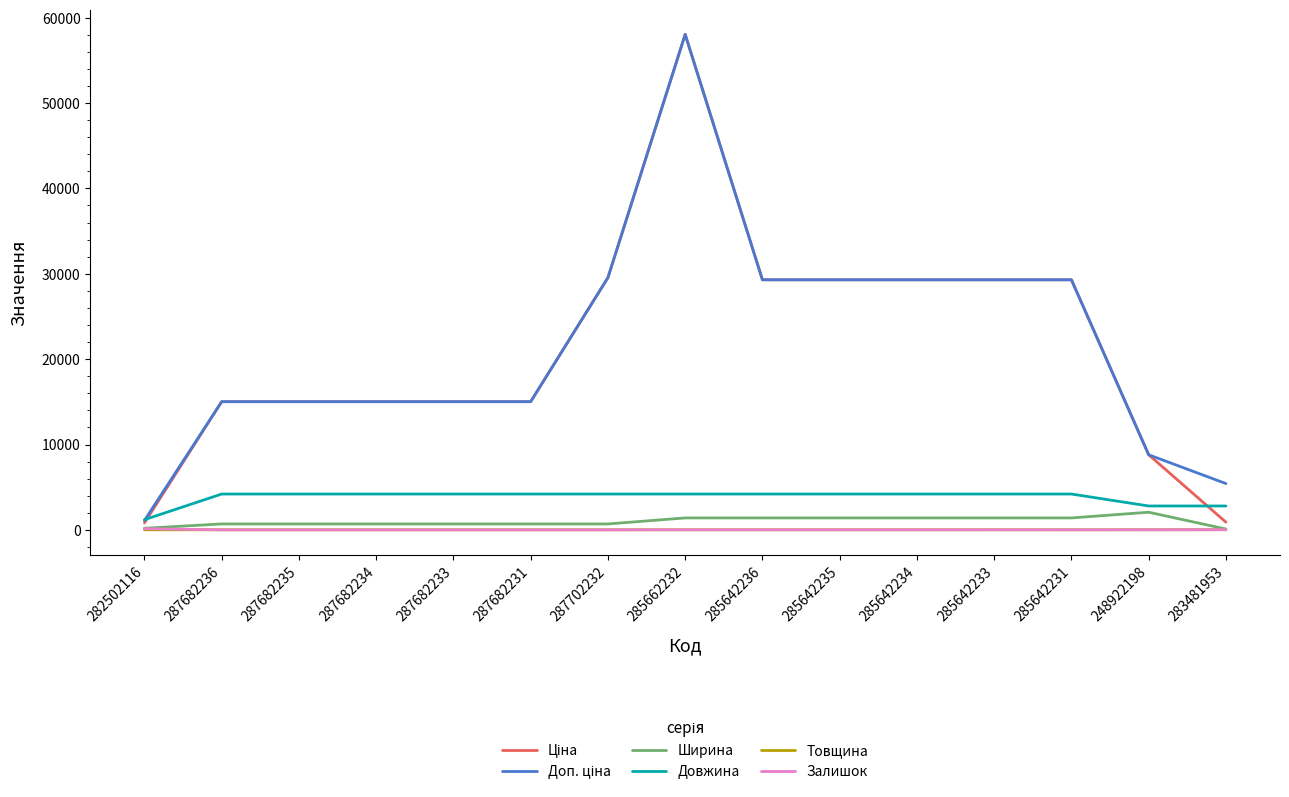

At which category does the chart reach its peak across all series?

285662232